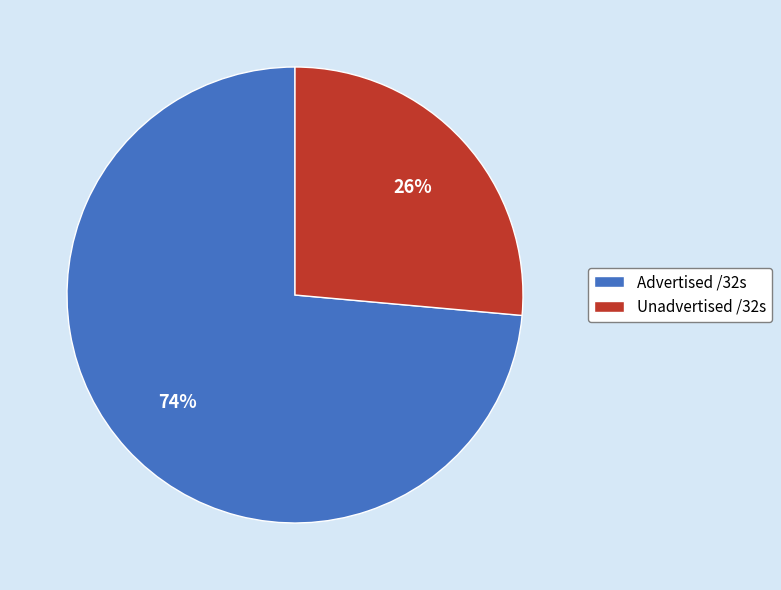

Combined, do Unadvertised /32s and Advertised /32s account for over 50%?

Yes